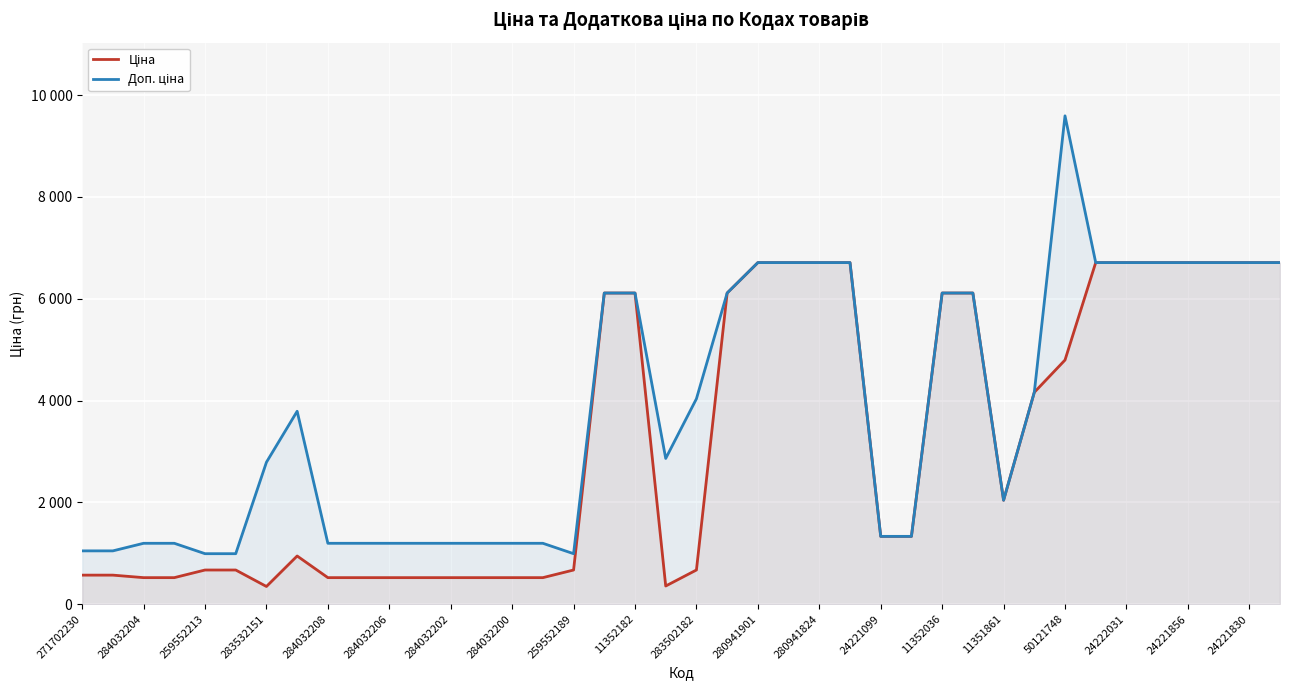

Is the value of Доп. ціна at 39 greater than the value of Ціна at 283532151?

Yes